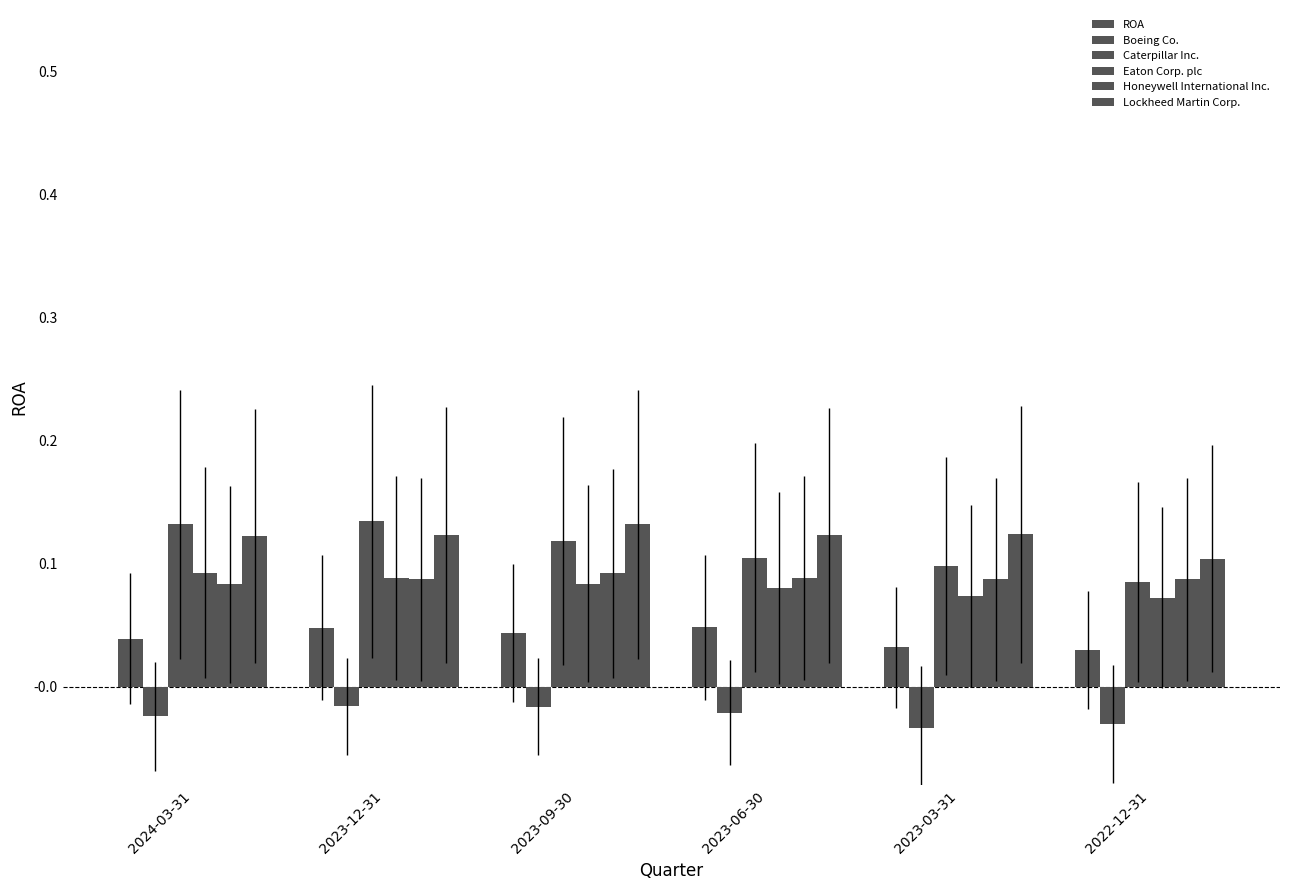

How many series are shown in this chart?

6